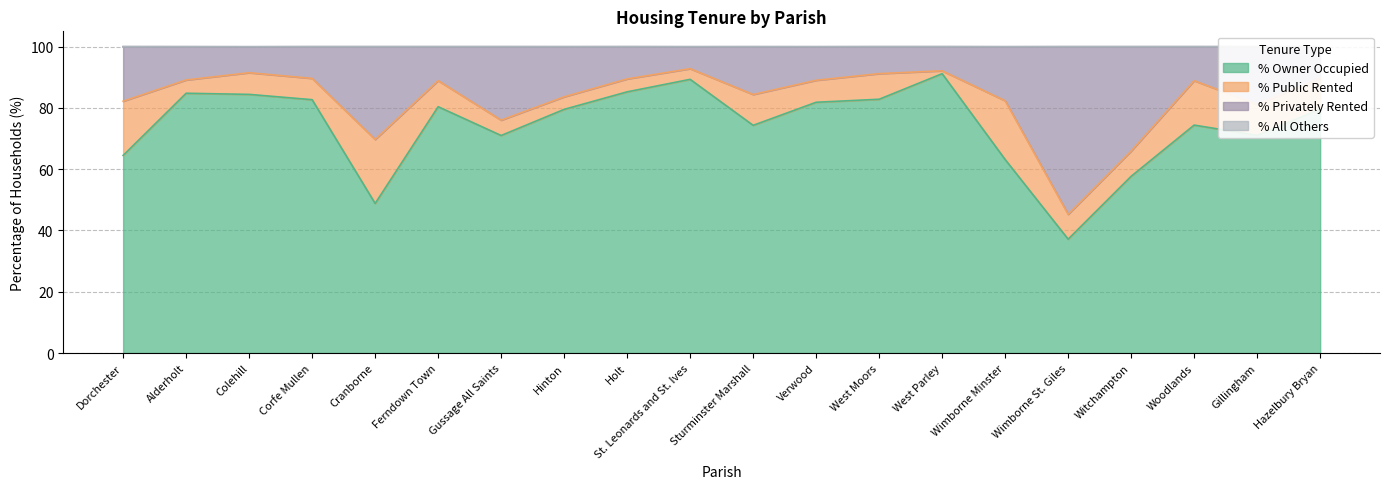

Is the value of % Privately Rented at Wimborne St. Giles greater than the value of % Owner Occupied at Wimborne Minster?

No